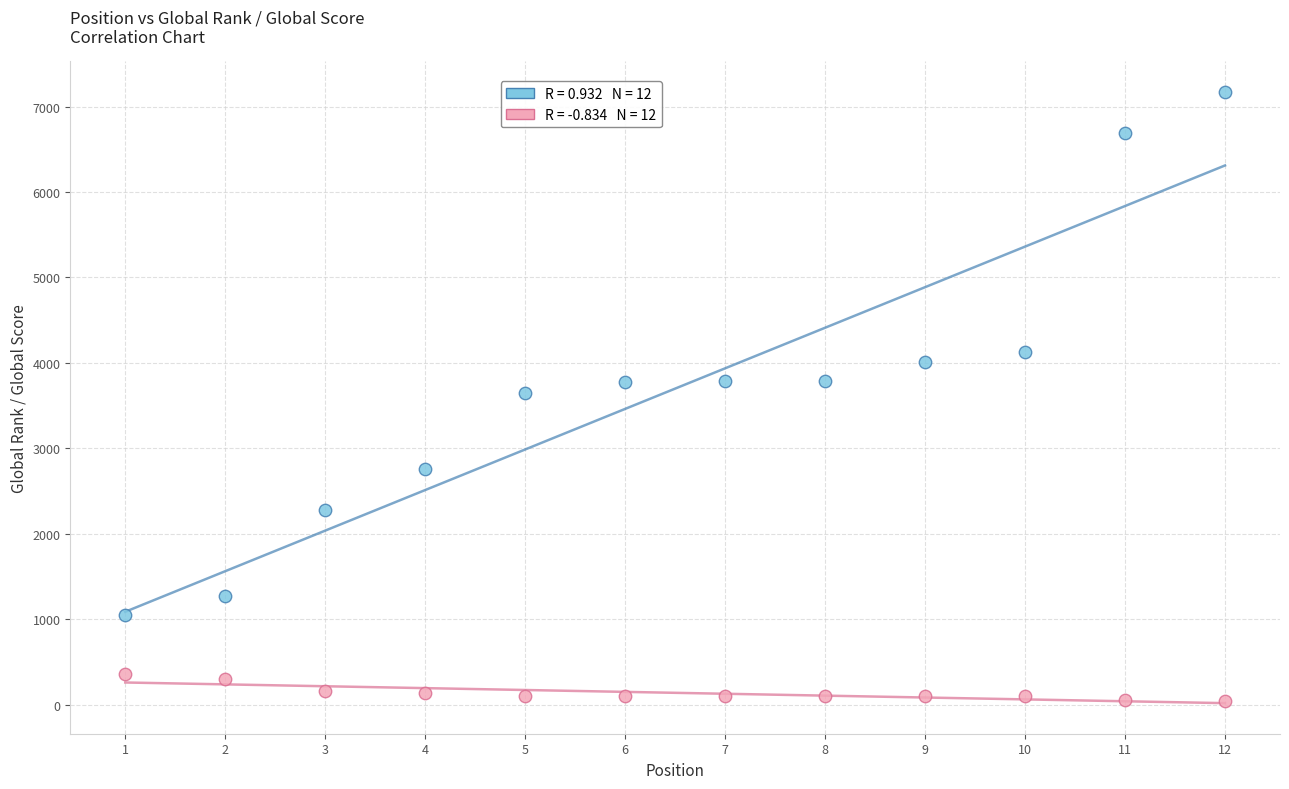

Across all data points, what is the range of X values (max minus min)?

11